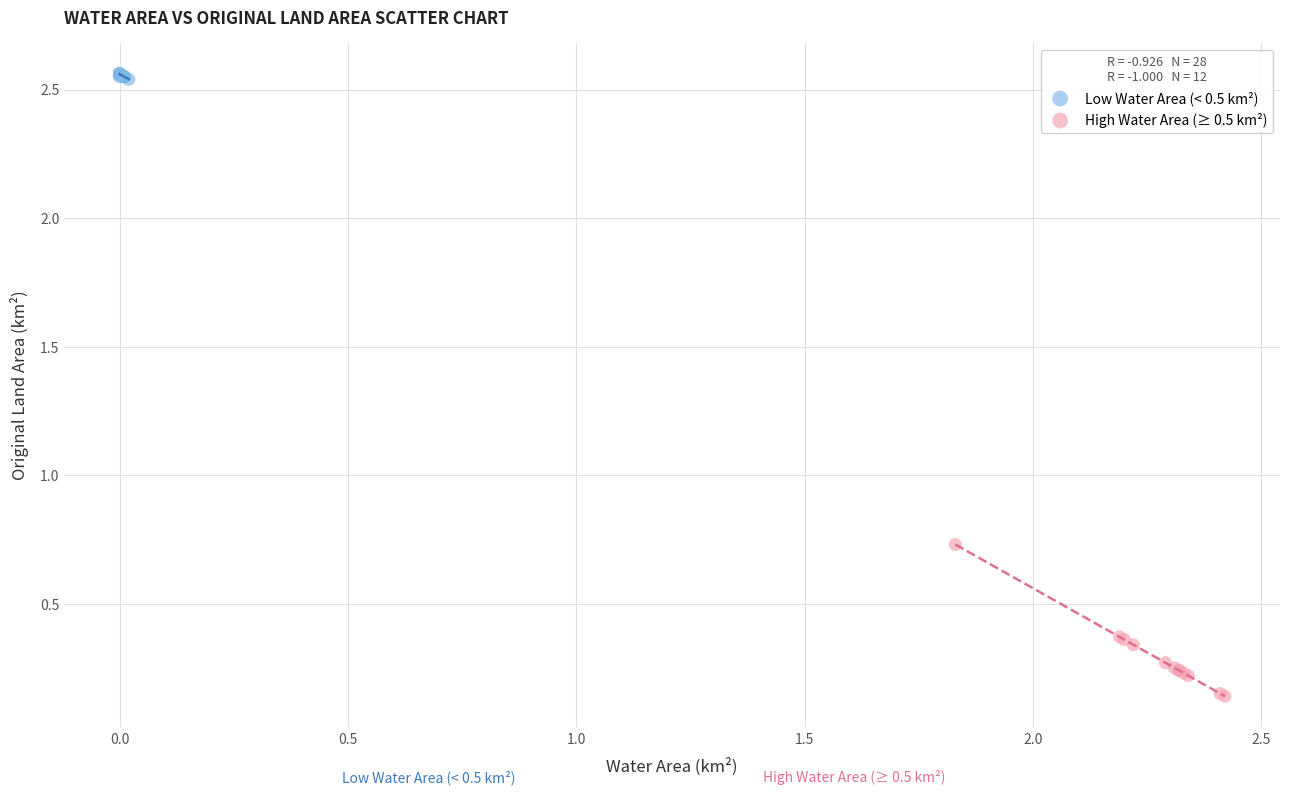

Which series contains the highest Y value?

Low Water Area (< 0.5 km²)